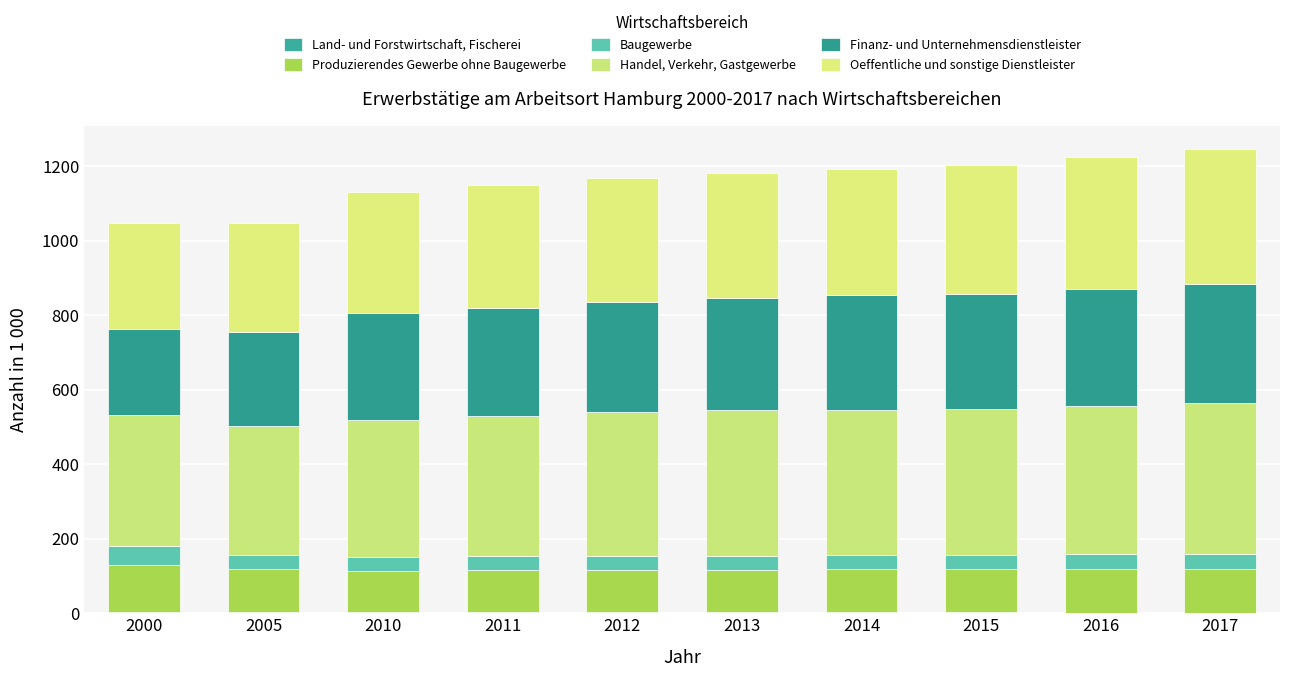

The Baugewerbe series shows 25.5 at 2013. True or false?

False